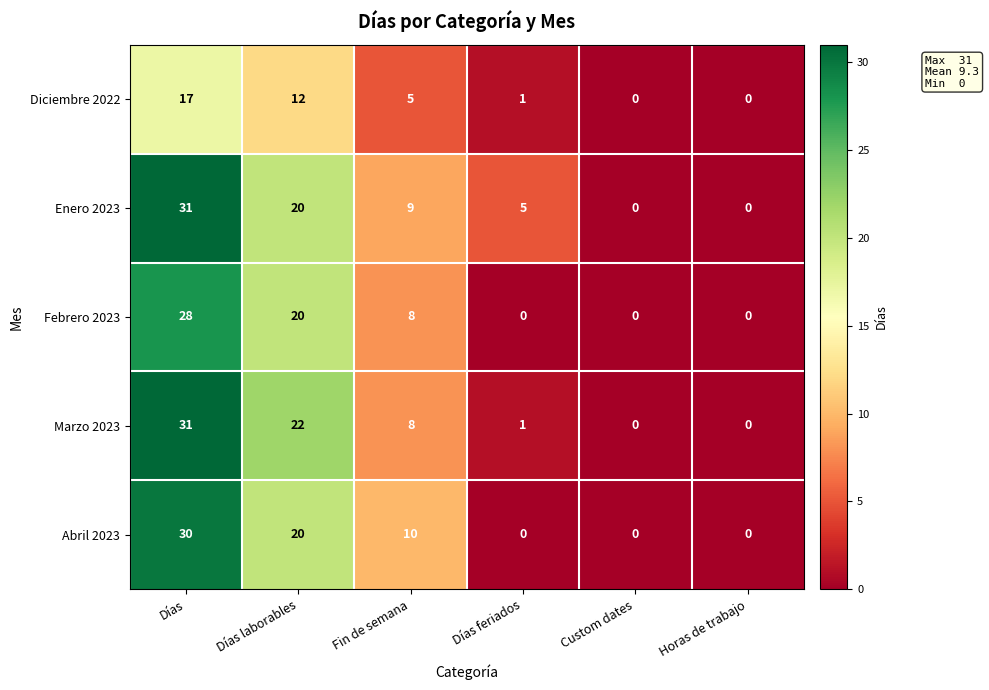

Reading left to right, list all the values displayed in this chart.

Diciembre 2022: Días=17	Días laborables=12	Fin de semana=5	Días feriados=1	Custom dates=0	Horas de trabajo=0
Enero 2023: Días=31	Días laborables=20	Fin de semana=9	Días feriados=5	Custom dates=0	Horas de trabajo=0
Febrero 2023: Días=28	Días laborables=20	Fin de semana=8	Días feriados=0	Custom dates=0	Horas de trabajo=0
Marzo 2023: Días=31	Días laborables=22	Fin de semana=8	Días feriados=1	Custom dates=0	Horas de trabajo=0
Abril 2023: Días=30	Días laborables=20	Fin de semana=10	Días feriados=0	Custom dates=0	Horas de trabajo=0